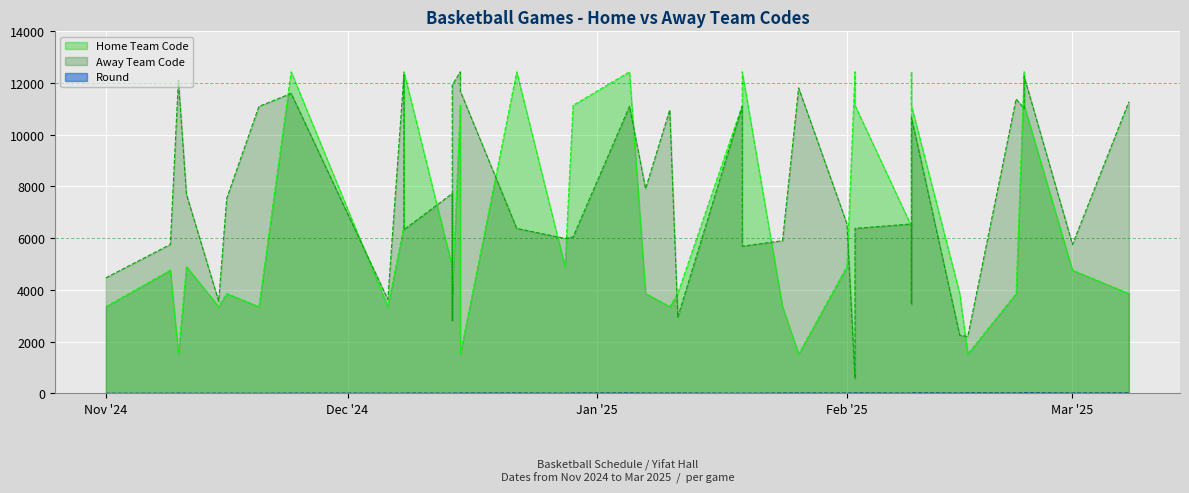

Reading left to right, transcribe all the data shown in this chart.

Home Team Code: 3353	4763	1520	4906	3353	3859	3353	12435	3353	6468	12435	4906	4763	3859	11138	1520	12435	4906	11138	12435	3864	3353	3859	11138	12435	3353	1520	4906	12435	11138	6468	12435	11138	3859	1520	3859	12435	11138	4763	3859
Away Team Code: 4469	5757	12114	7697	3561	7542	11097	11601	3633	12323	6329	7729	2818	11921	12435	11690	6379	5990	6048	11100	7916	10962	2948	11100	5689	5902	11814	6552	570	6379	6549	3445	10679	2245	2197	11385	11015	12256	5756	11278
Round: 0	1	4	1	2	2	0	5	4	1	7	3	4	5	8	8	9	4	10	11	6	6	7	2	2	8	10	6	13	13	5	14	14	9	13	10	16	16	9	12